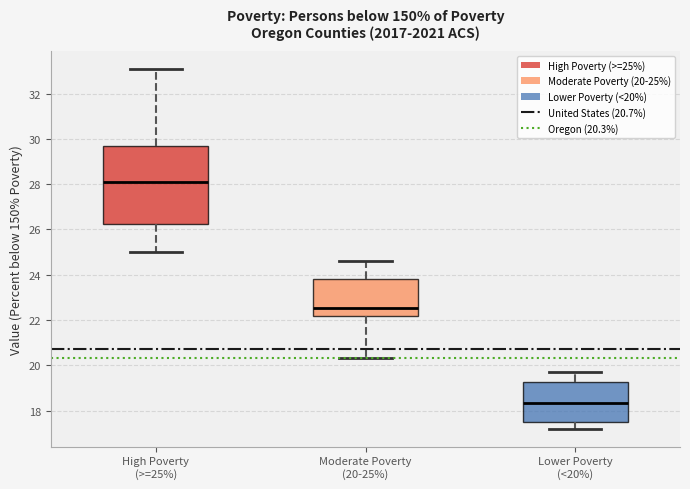

Which box is the tallest, from its lower edge to its upper edge?

High Poverty (>=25%)